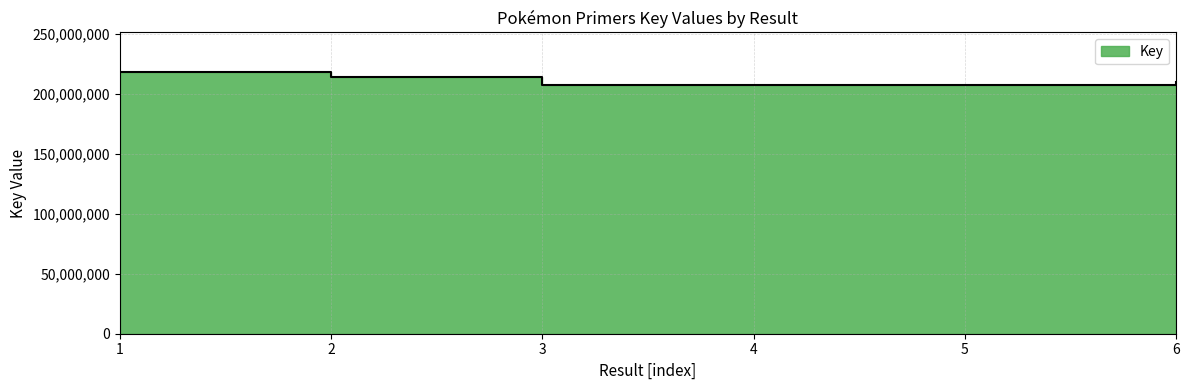

The value at 2 is 214309345. True or false?

True